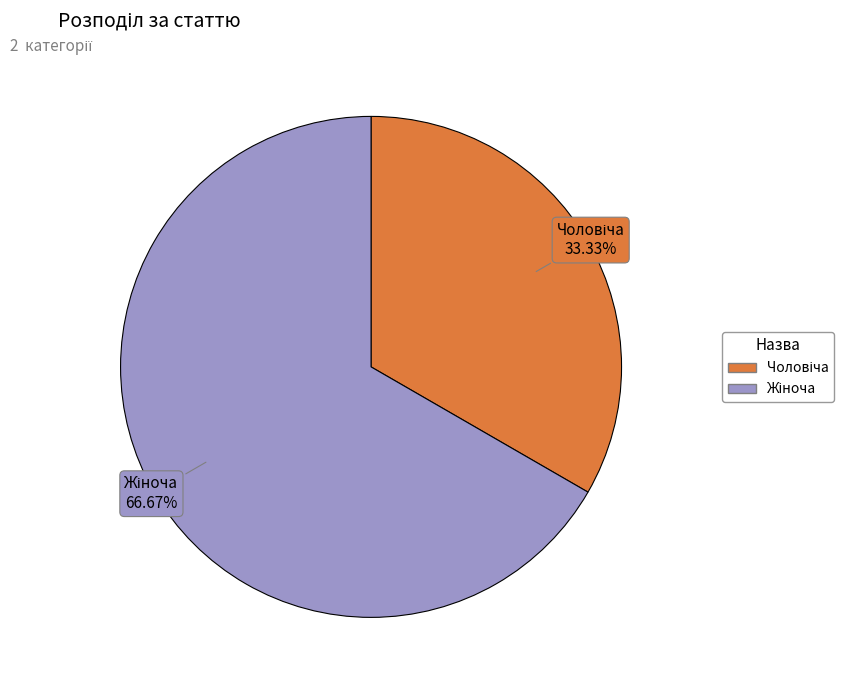

Is there a majority slice in this chart?

Yes